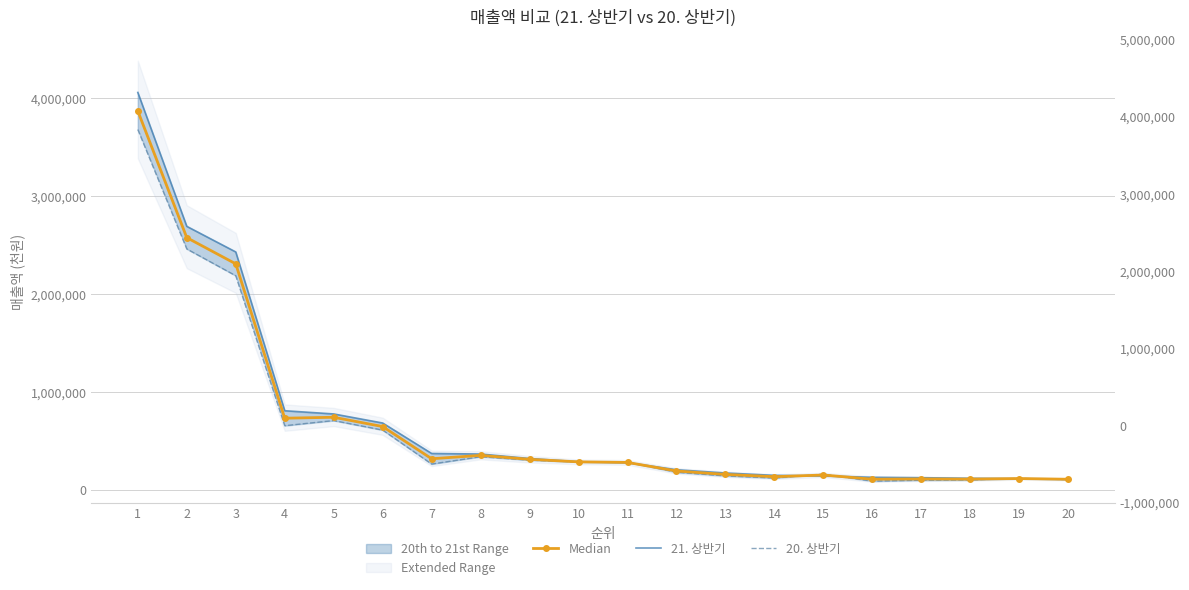

Where do 20. 상반기 and Median first cross each other?

10 and 11